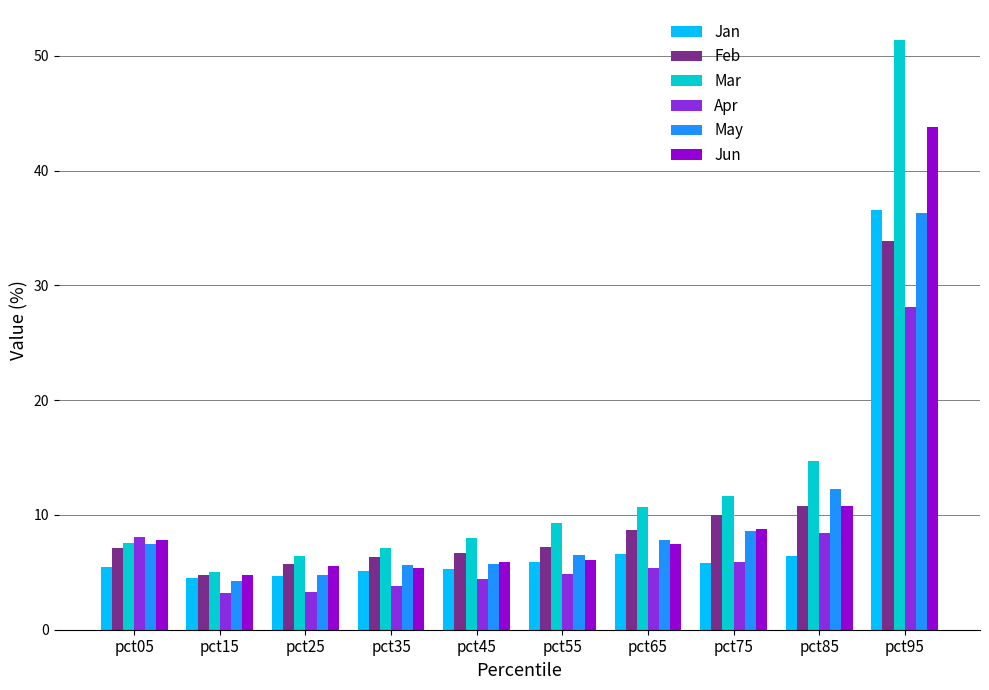

Read the Jan value at pct25.

4.7